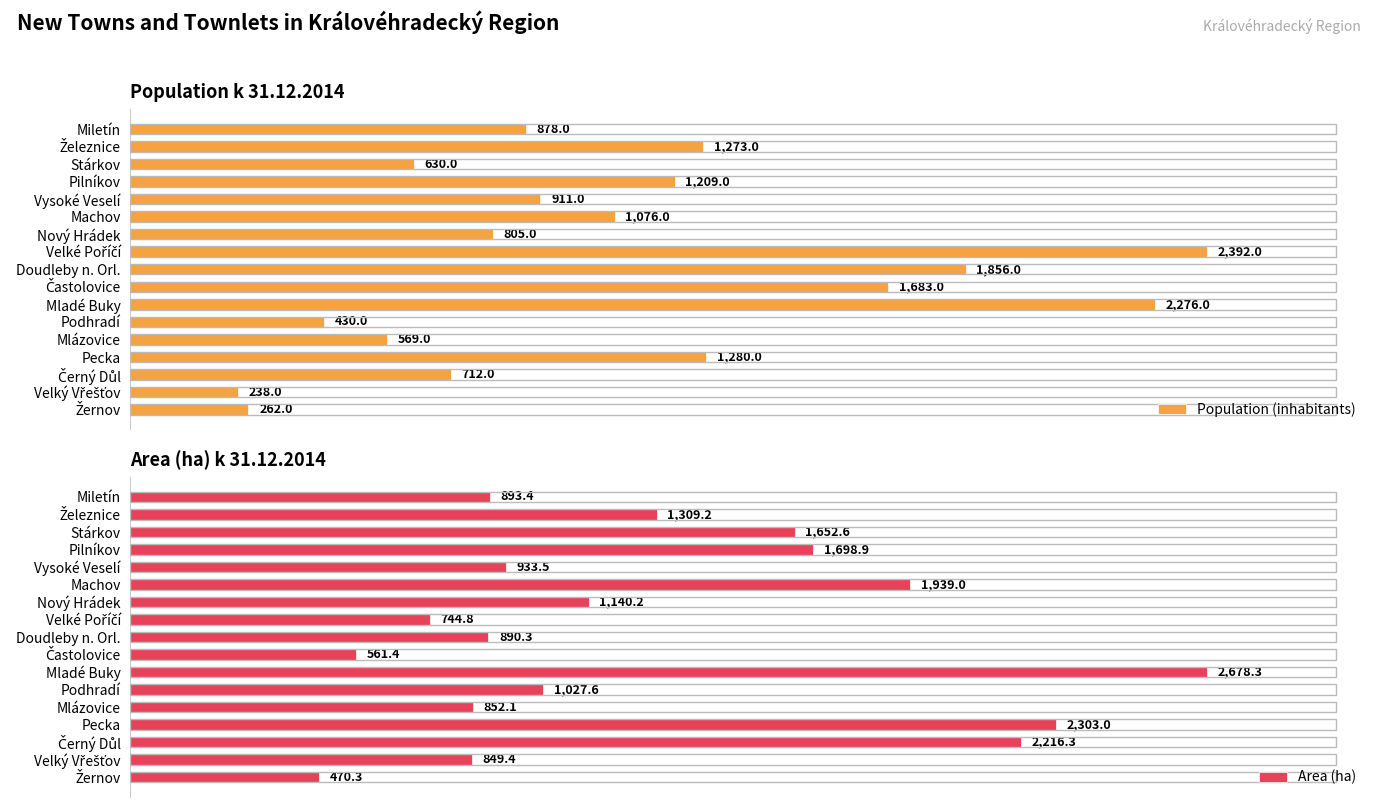

At which label is Population (inhabitants) closest to 1315?

Pecka